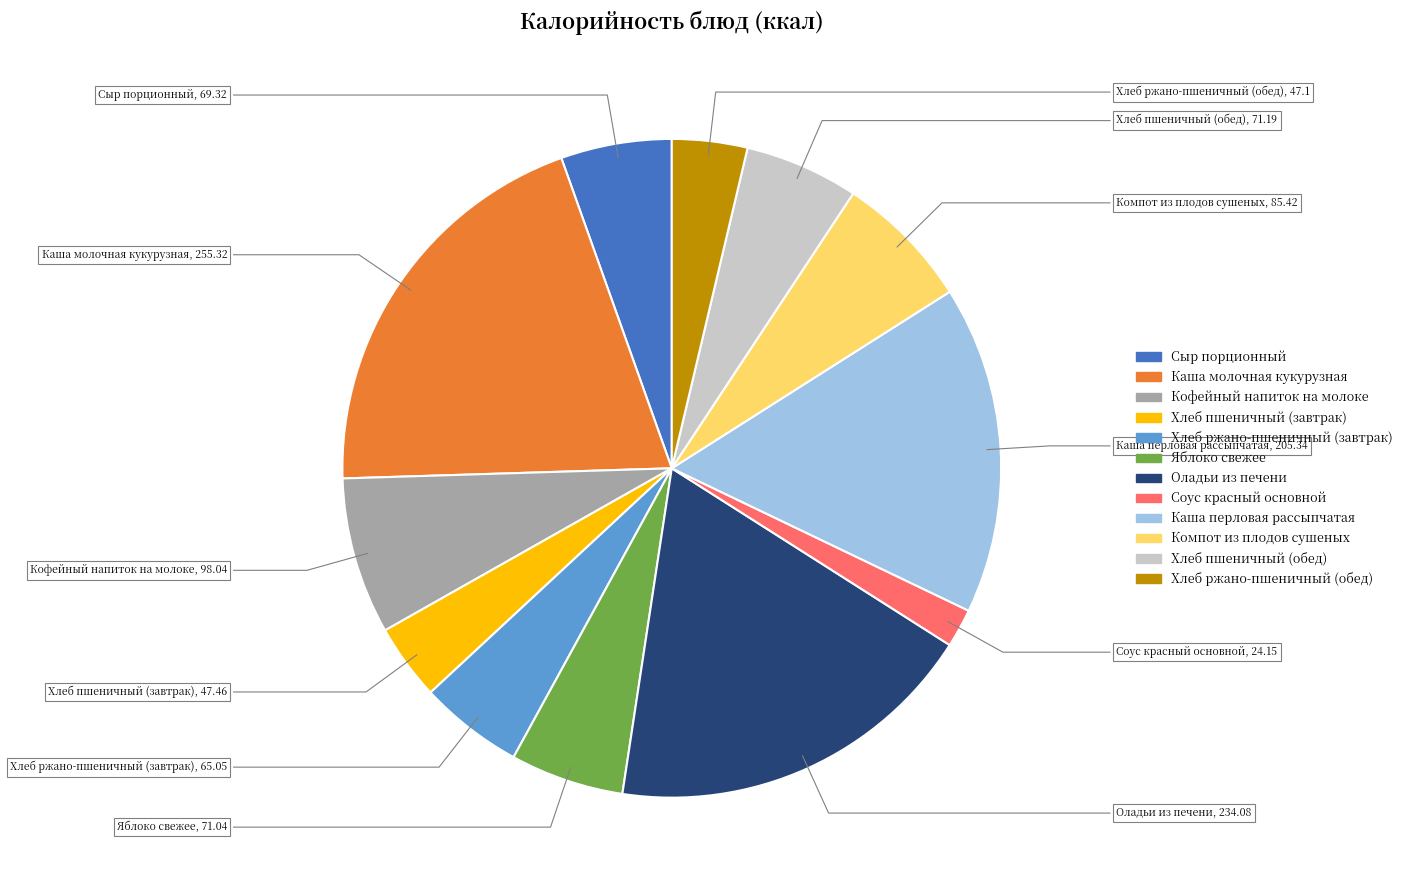

Is Кофейный напиток на молоке the majority of the pie?

No